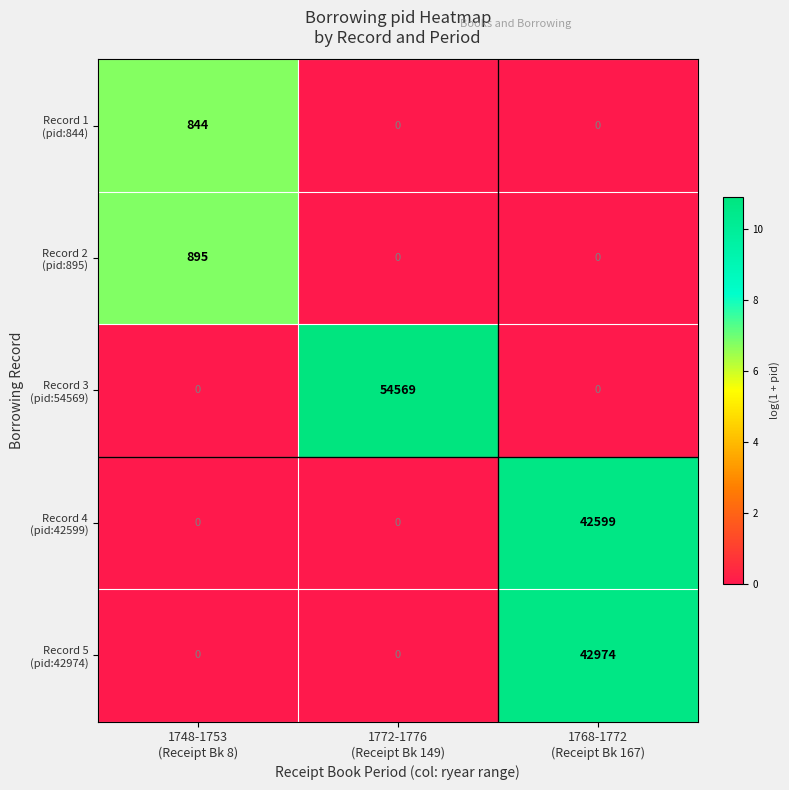

What is the greatest value displayed?

54569